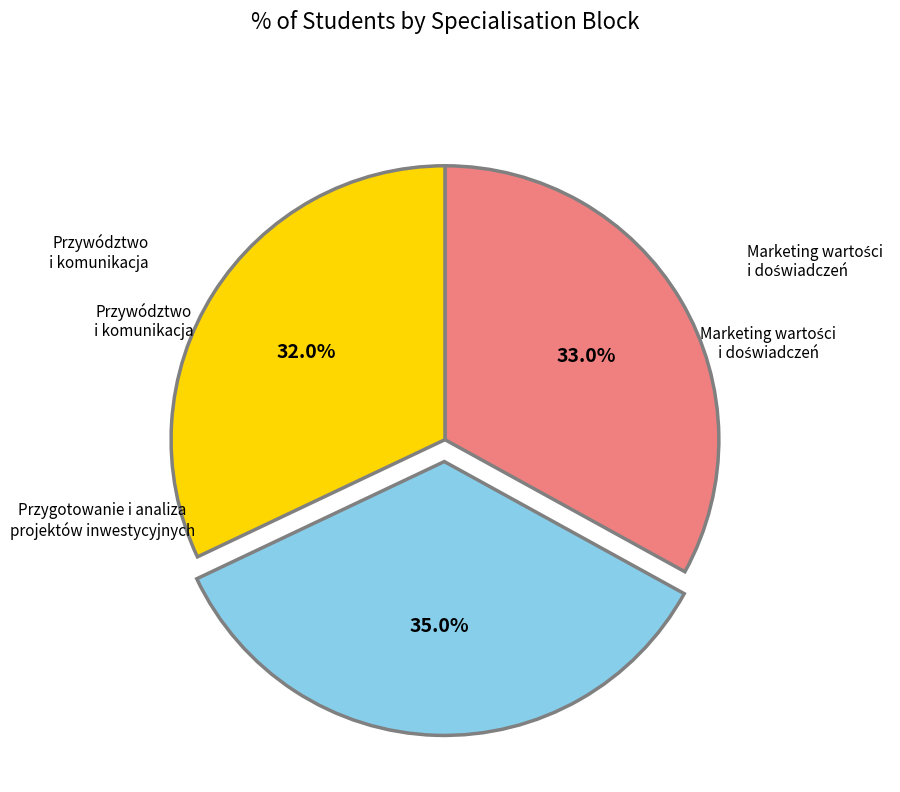

Is there any slice that represents more than half of the pie?

No